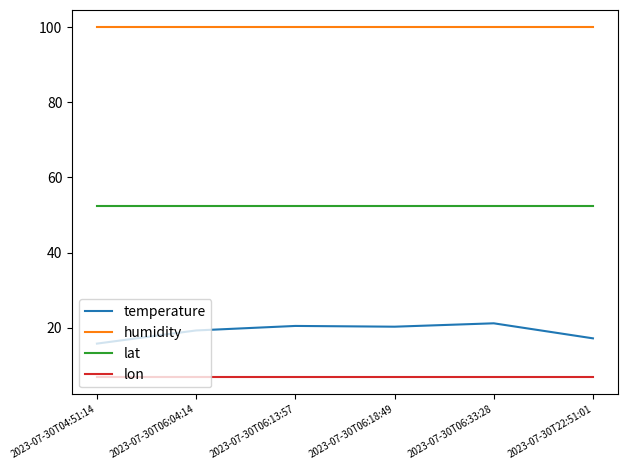

Is it true that humidity equals 130.9 at 2023-07-30T22:51:01?

False